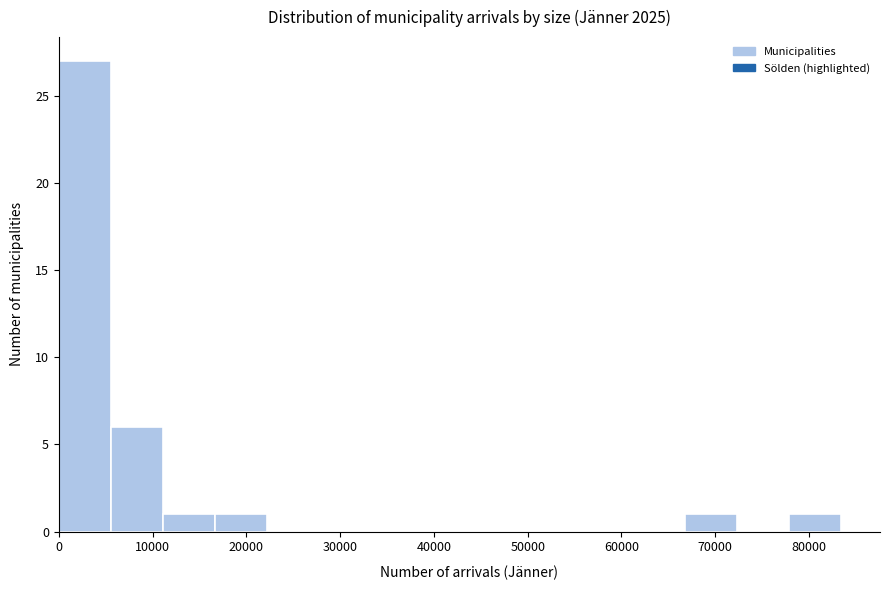

How tall is the bar that spans 6000 to 11000 on the x-axis? Neither the bar edges nor the heights are printed on the chart, so give them approximately, as read against the axes.

6